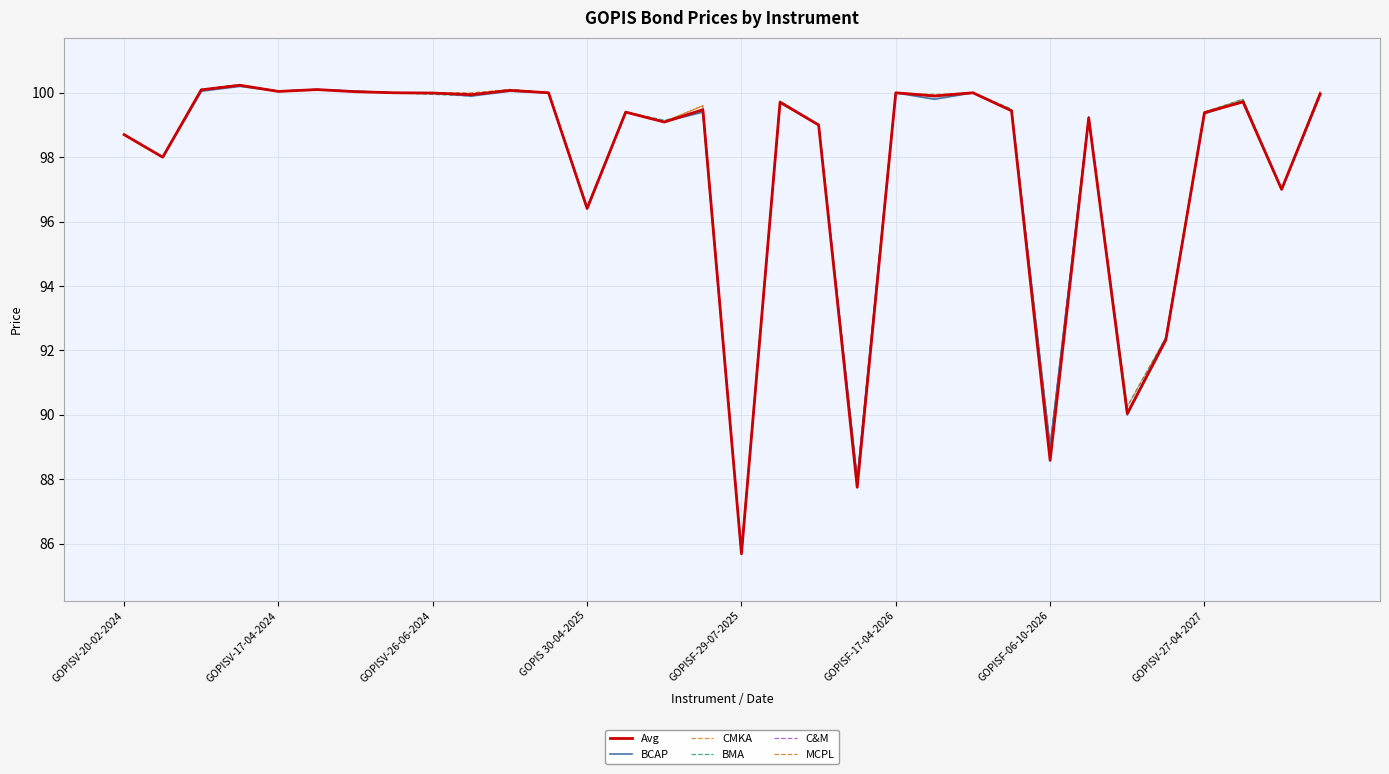

Reading right to left, what are all the values shown in this chart?

Avg: 100.0	97.0	99.7	99.4	92.3	90.0	99.2	88.6	99.4	100.0	99.9	100.0	87.8	99.0	99.7	85.7	99.5	99.1	99.4	96.4	100.0	100.1	99.9	100.0	100.0	100.0	100.1	100.0	100.2	100.1	98.0	98.7
BCAP: 100.0	97.0	99.8	99.3	92.4	90.0	99.2	89.0	99.5	100.0	99.8	100.0	88.0	99.0	99.7	85.7	99.4	99.1	99.4	96.4	100.0	100.0	99.9	100.0	100.0	100.0	100.1	100.0	100.2	100.0	98.0	98.7
CMKA: 100.0	97.0	99.8	99.4	92.3	90.0	99.2	89.0	99.5	100.0	99.9	100.0	88.0	99.0	99.7	85.7	99.6	99.1	99.4	96.4	100.0	100.1	100.0	100.0	100.0	100.0	100.1	100.0	100.2	100.1	98.0	98.7
BMA: 100.0	97.0	99.8	99.4	92.4	90.2	99.2	89.0	99.5	100.0	99.9	100.0	88.0	99.0	99.8	85.8	99.4	99.2	99.4	96.5	100.0	100.1	99.9	100.0	100.0	100.0	100.1	100.0	100.2	100.1	98.0	98.7
C&M: 99.9	97.0	99.8	99.3	92.3	90.0	99.2	89.0	99.5	100.0	99.9	100.0	88.0	99.0	99.7	85.7	99.5	99.1	99.4	96.5	100.0	100.1	99.9	100.0	100.0	100.0	100.1	100.0	100.2	100.1	98.0	98.7
MCPL: 100.0	97.0	99.8	99.4	92.4	90.2	99.2	89.0	99.5	100.0	100.0	100.0	88.0	99.0	99.7	85.8	99.6	99.1	99.4	96.5	100.0	100.1	100.0	100.0	100.0	100.0	100.1	100.0	100.2	100.1	98.0	98.7